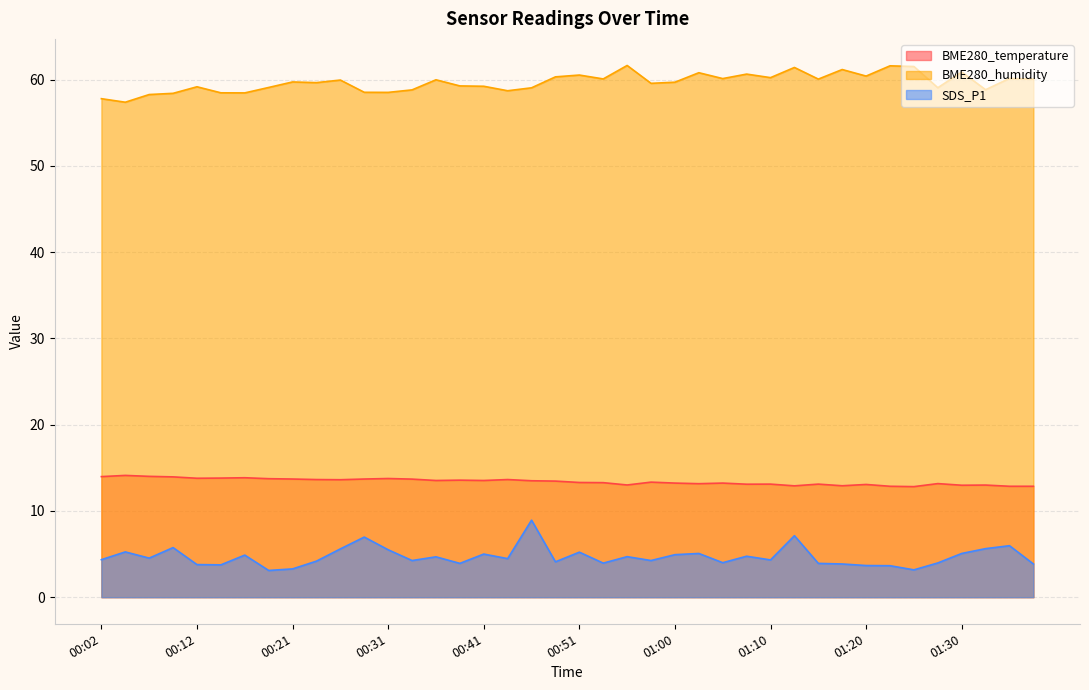

In SDS_P1, how many points are higher than both neighbors (excluding endpoints)?

13